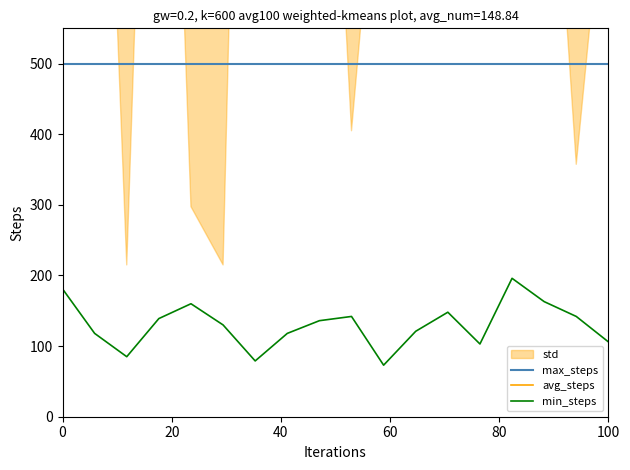

Which series has the widest spread of values?

avg_steps